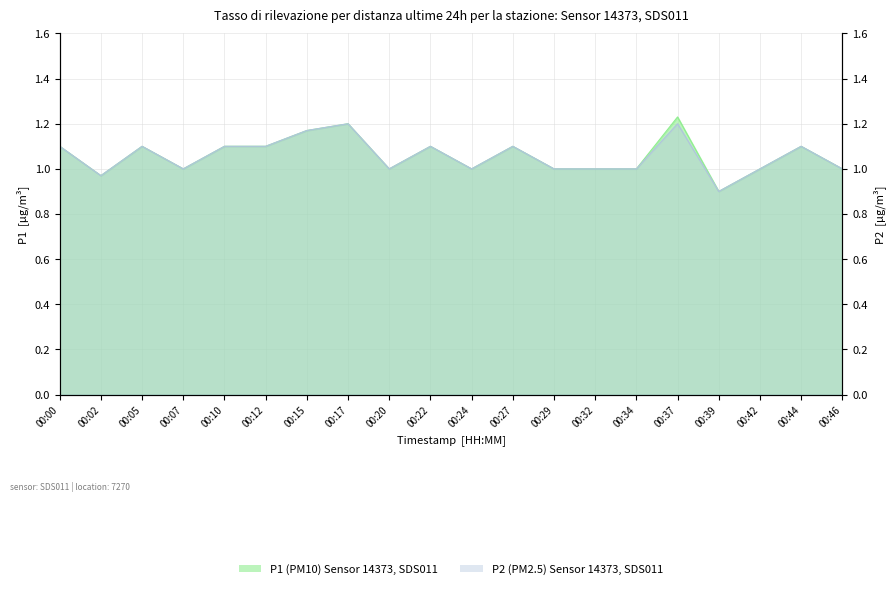

Does the chart have visible grid lines?

Yes